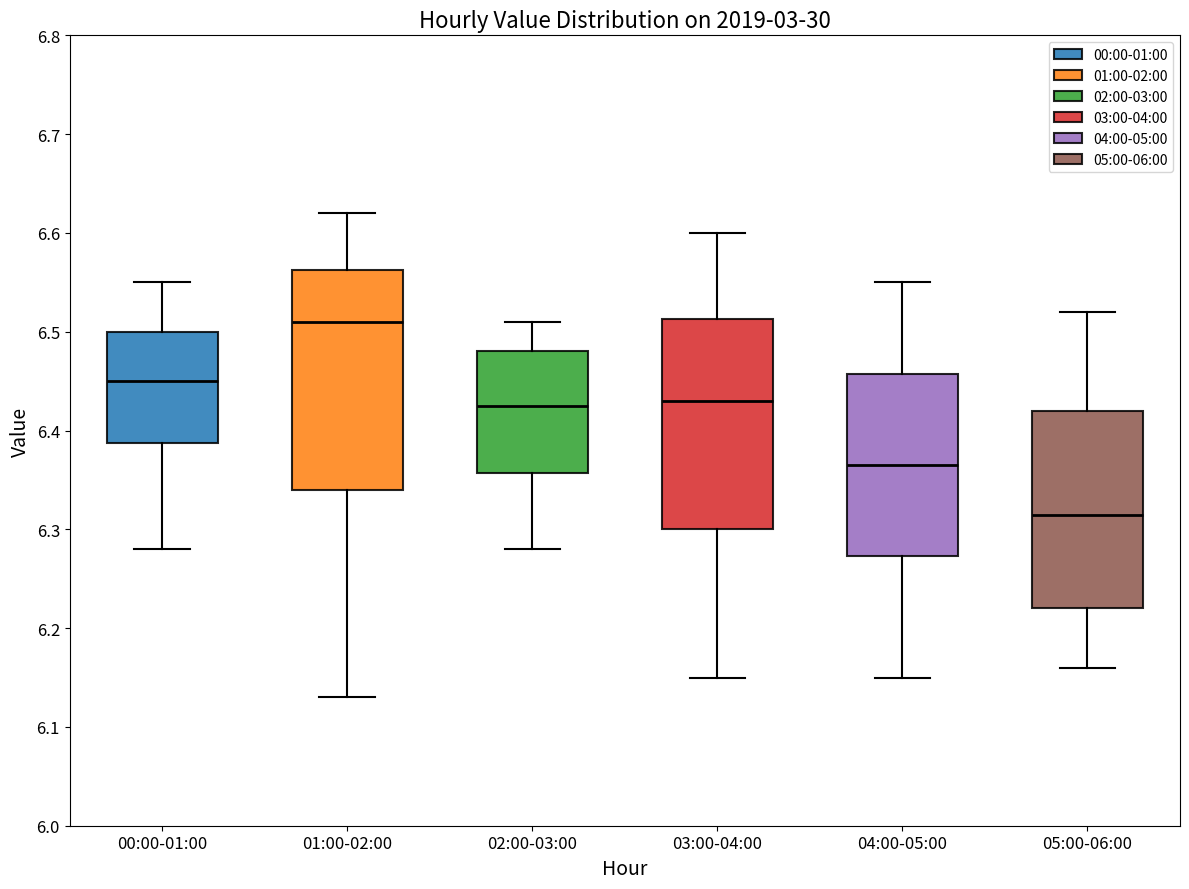

Which box's median line is the highest?

01:00-02:00